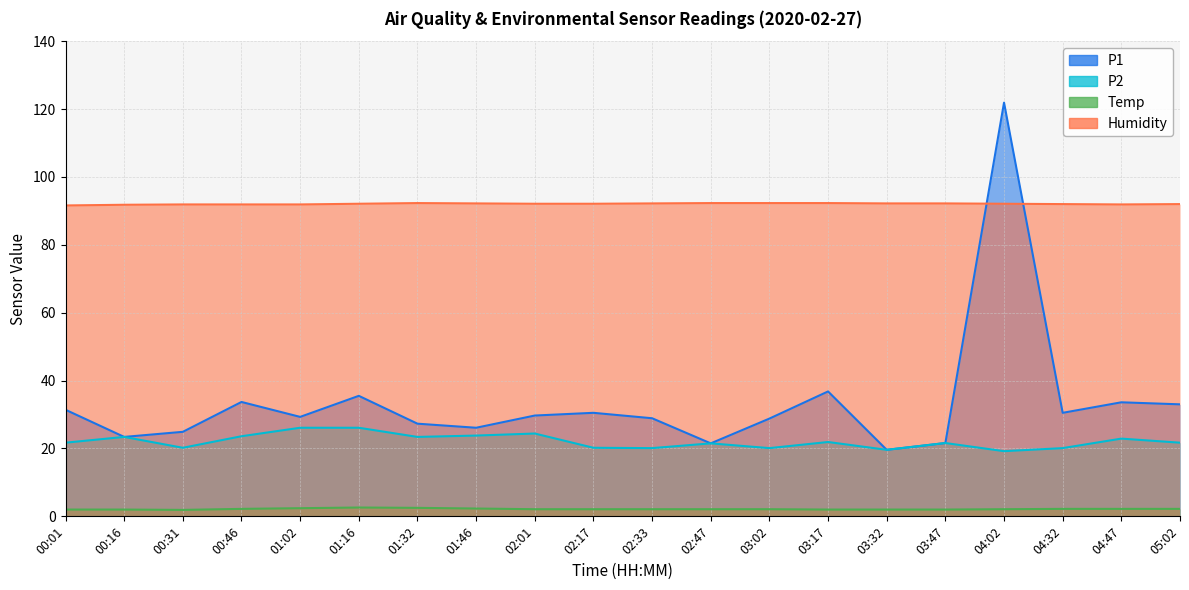

What is the highest value of the P1 series?

121.9